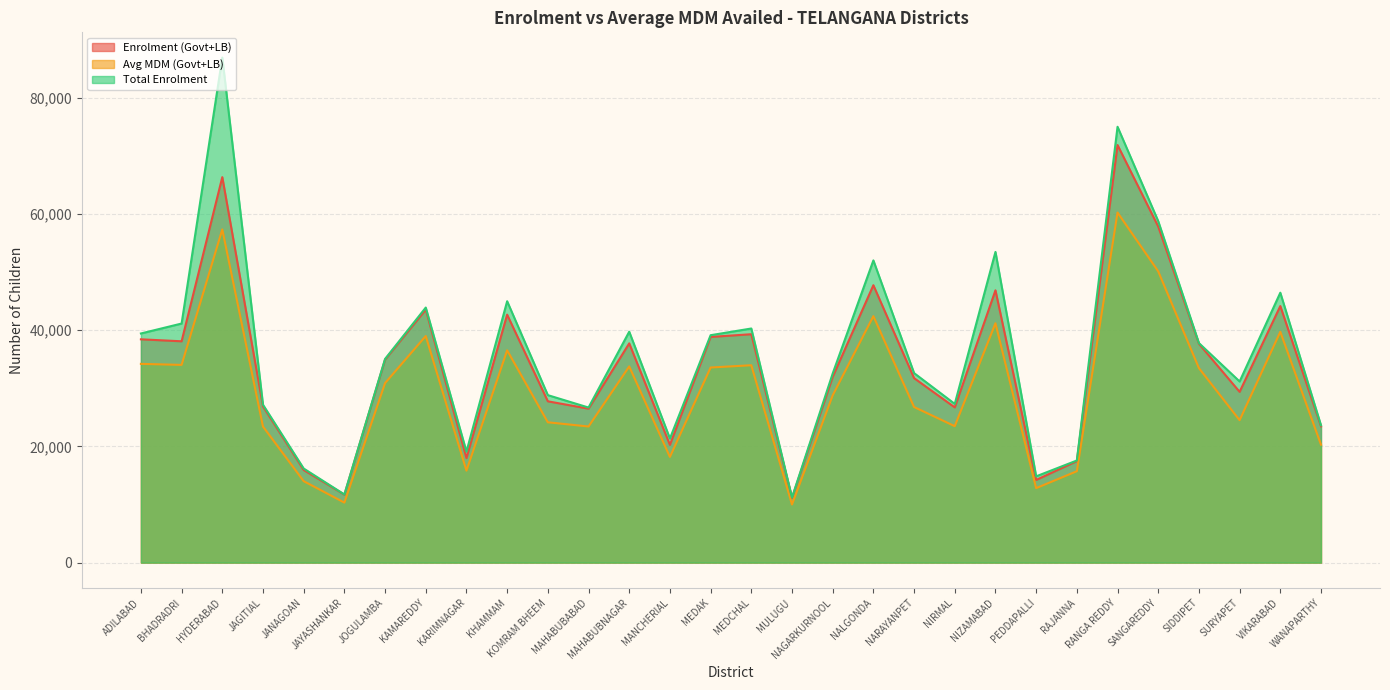

What is the greatest value displayed?

86919